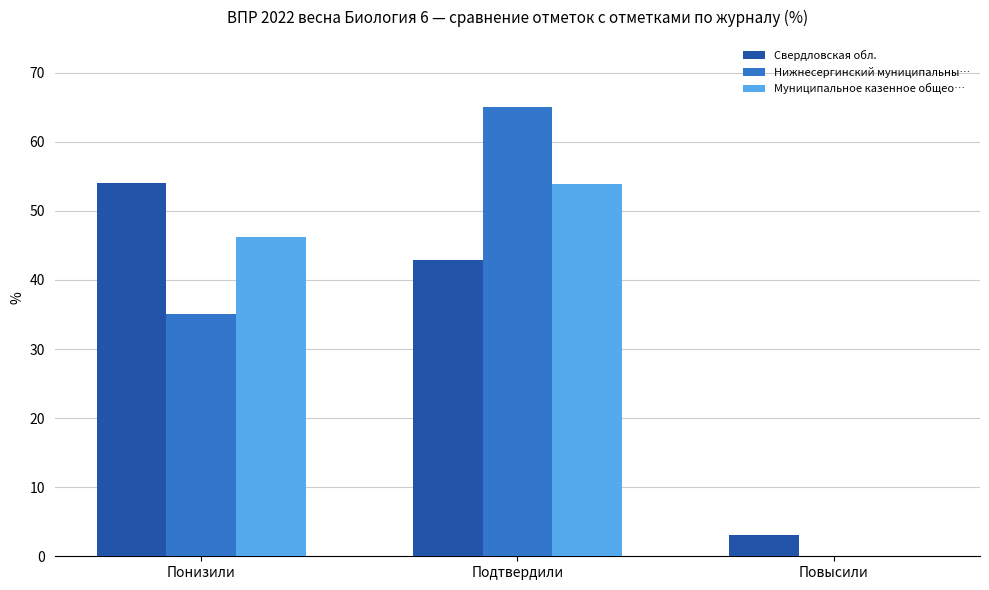

How many data points in Муниципальное казенное общео… are above 46?

2